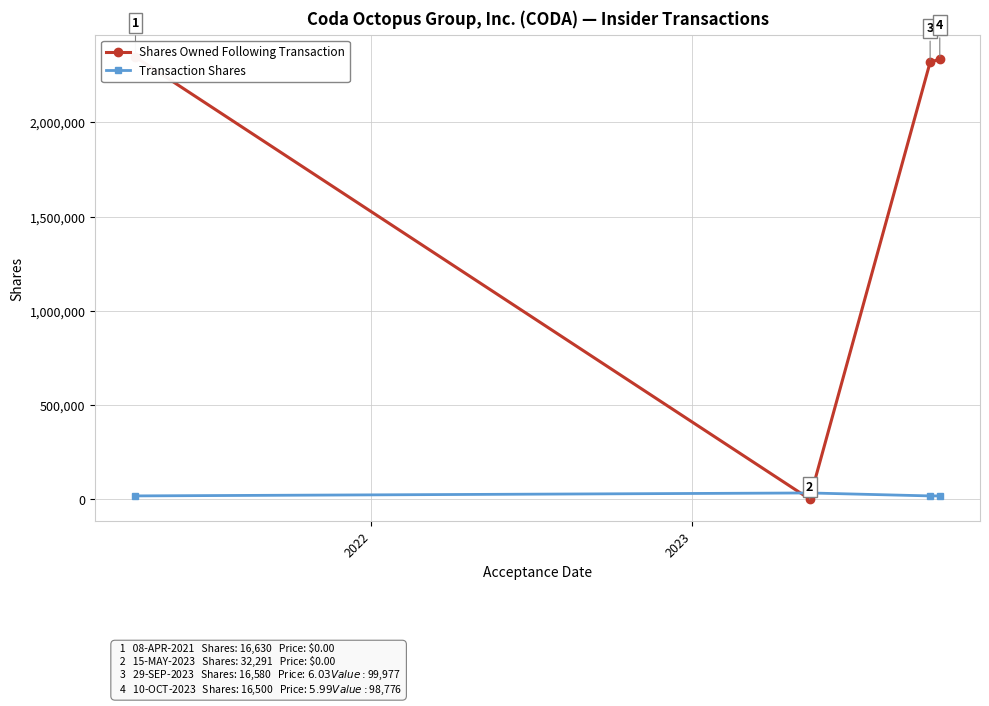

How many data points in Shares Owned Following Transaction are less than 2336619?

2